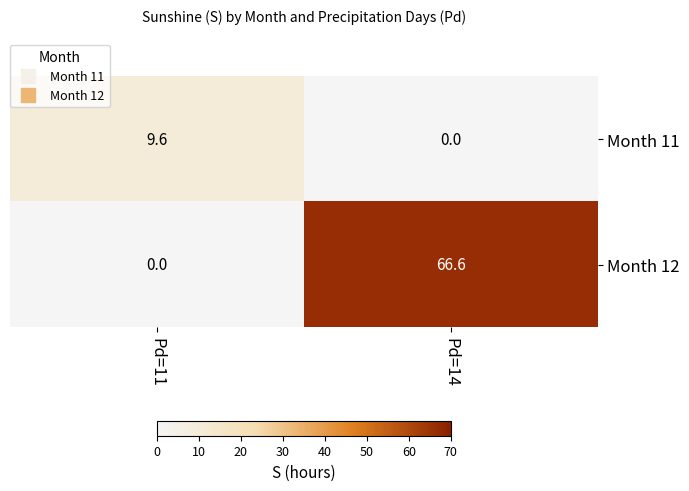

What is the average value of the Month 11 series?

4.8